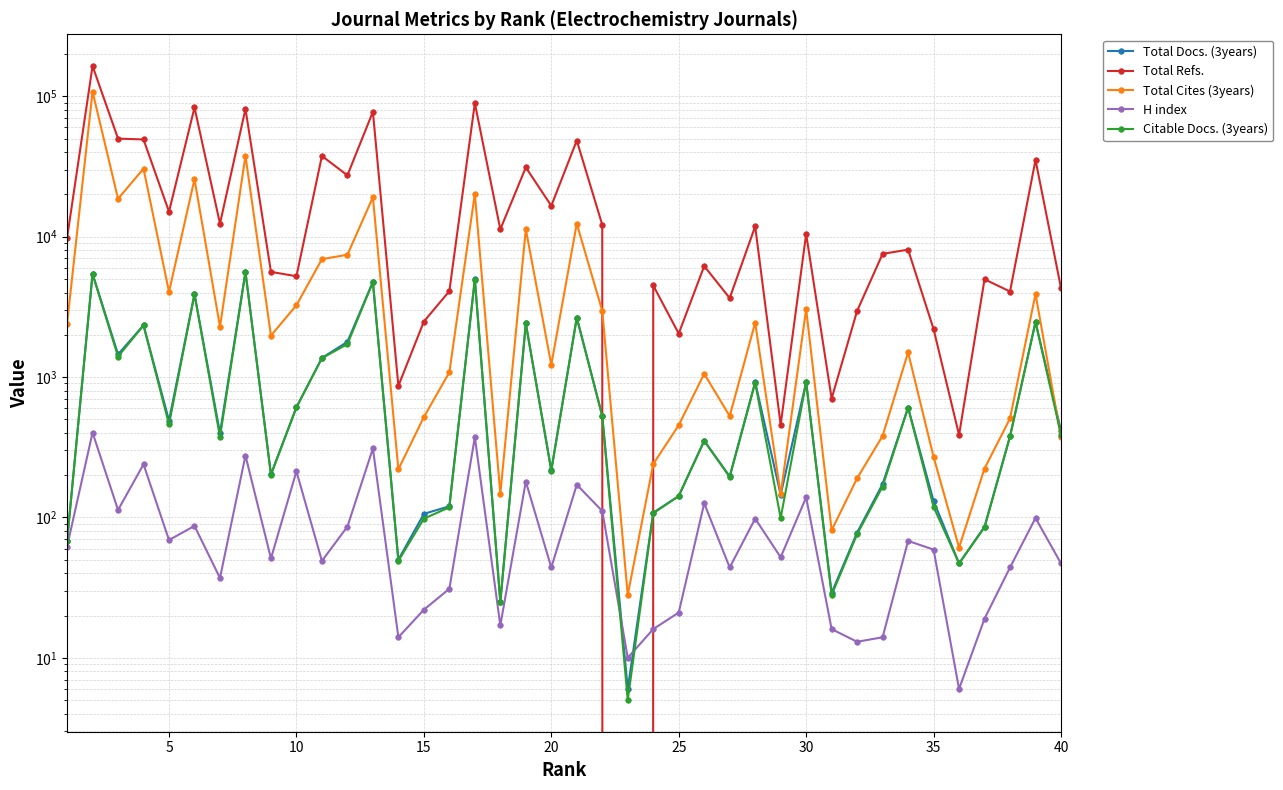

Which series has the largest range (max minus min)?

Total Refs.